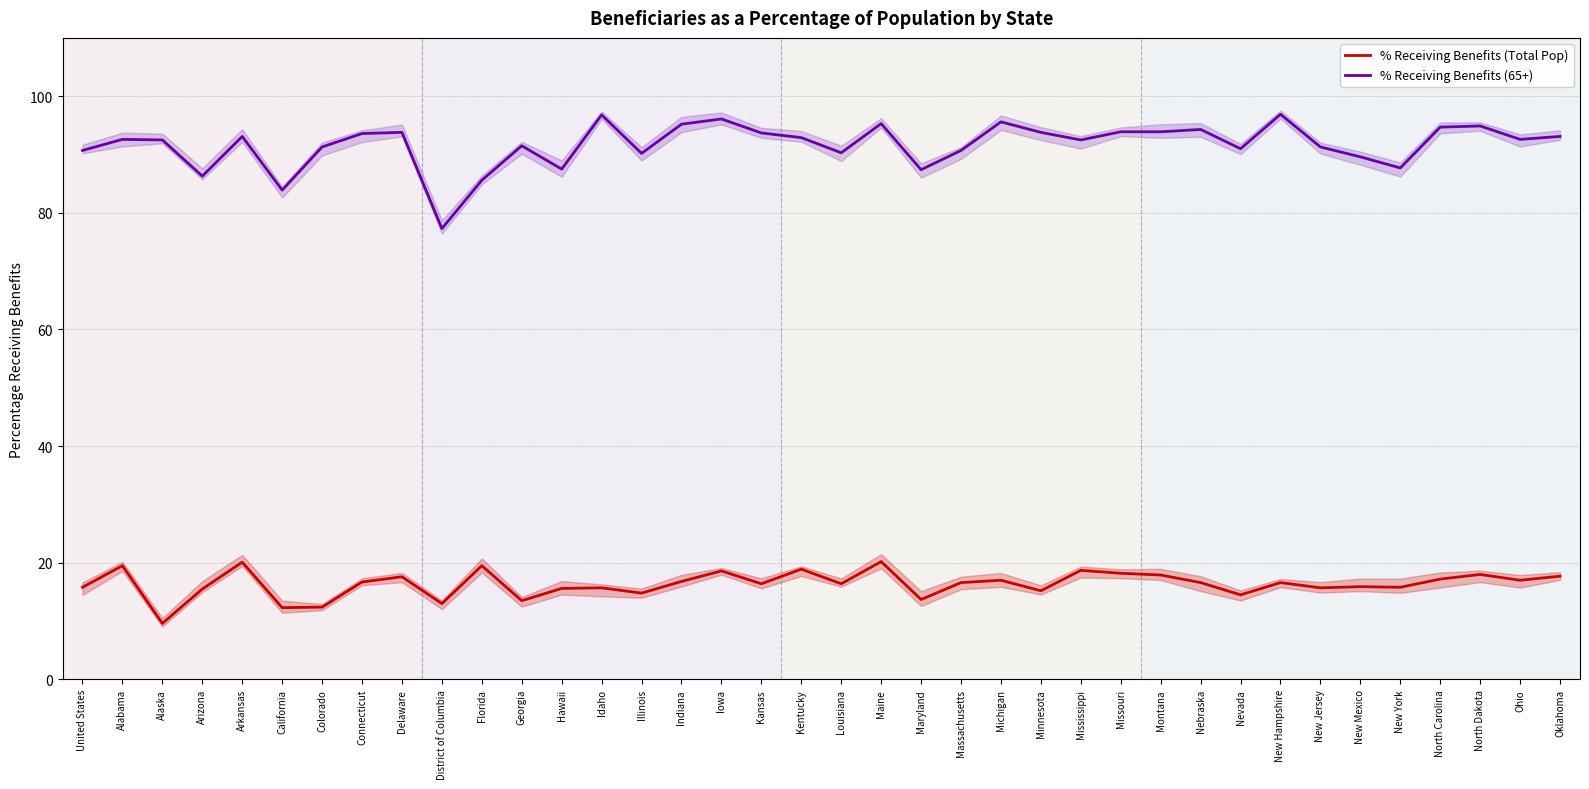

What is the label of the 30th point from the right?

Delaware